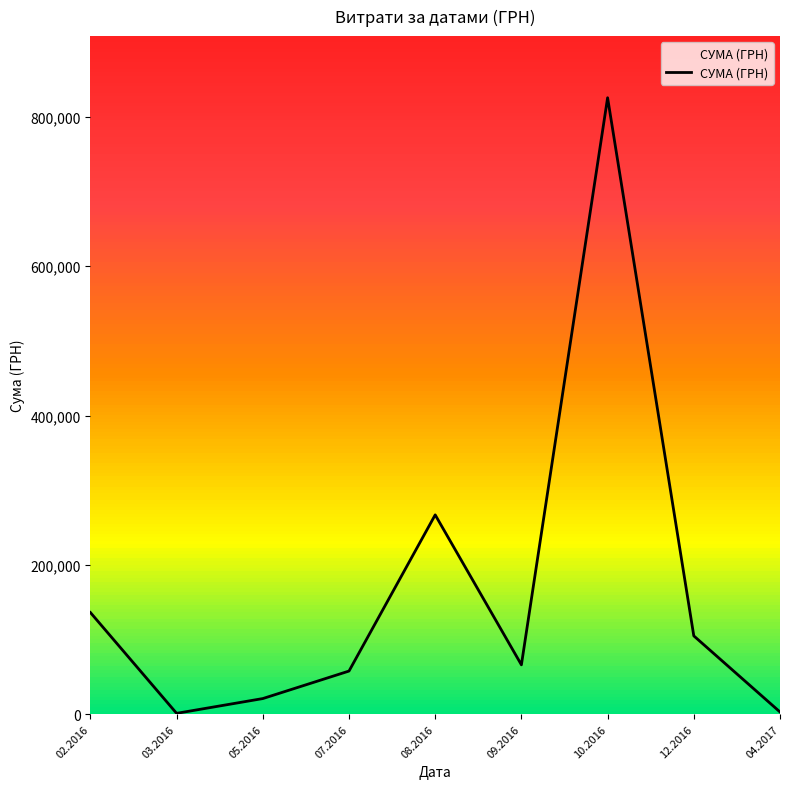

The value at 07.2016 is 57776.3. True or false?

True